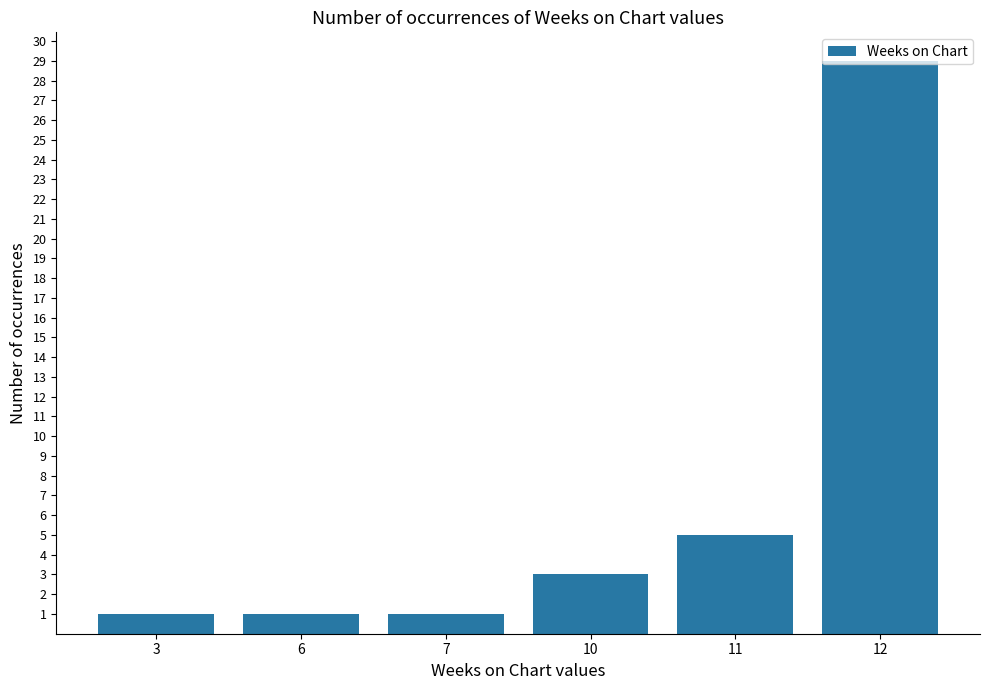

Reading right to left, extract all data points from this chart.

29	5	3	1	1	1